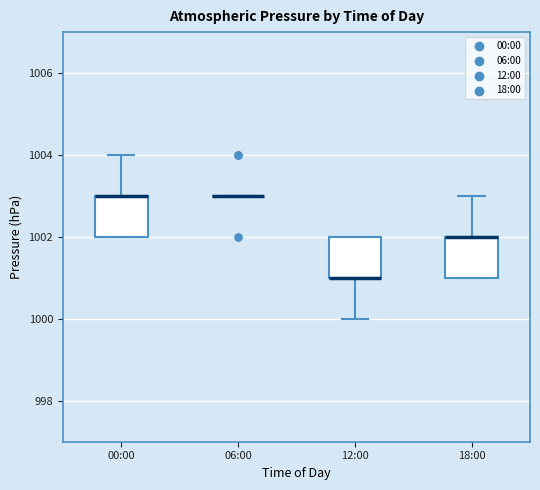

Where does the upper whisker of the box for 00:00 end on the y-axis? The values are not printed on the chart, so give them approximately, as read against the axis.

1004